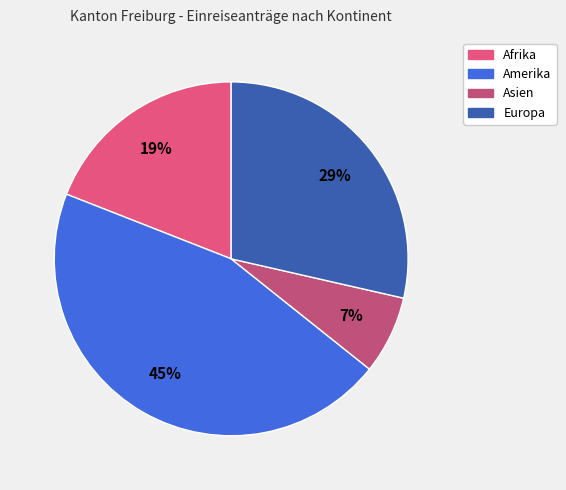

Rank the categories by value from lowest to highest.

Asien, Afrika, Europa, Amerika